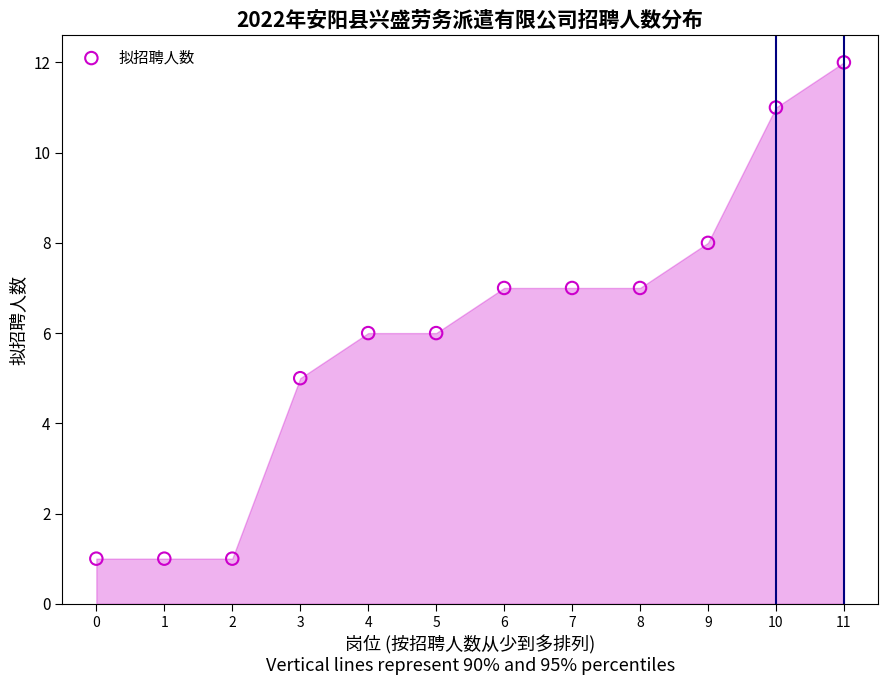

What is the range of Y values (max minus min)?

11